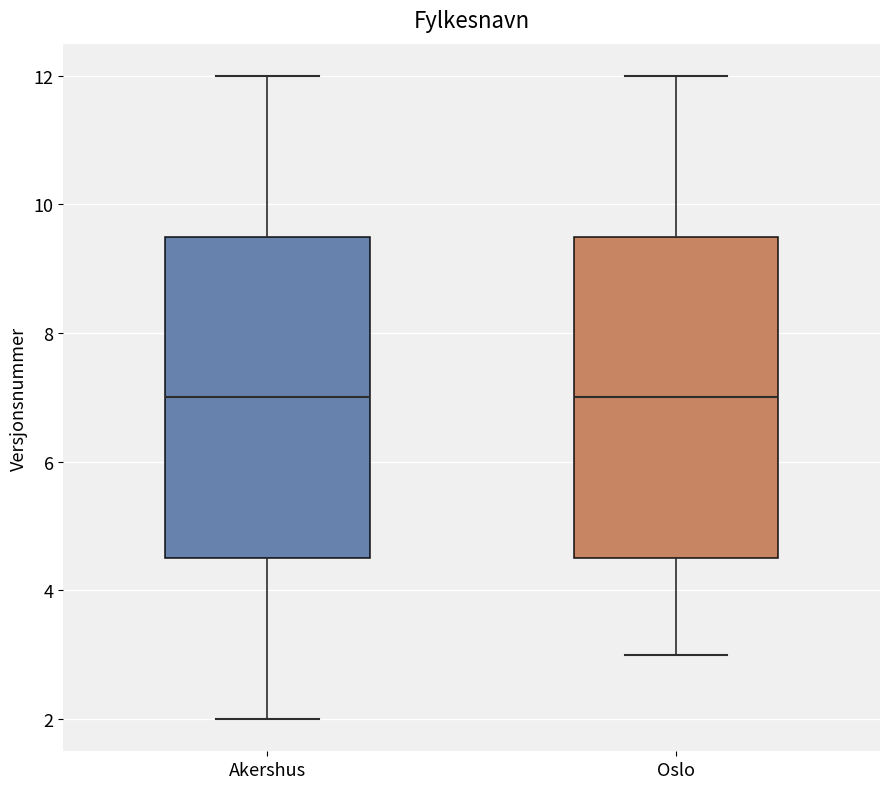

Reading left to right, transcribe this box plot: for each box, give where its median line is, the range the box spans, and where its two whiskers end, as read against the y-axis. The values are not printed on the chart, so give them approximately, as read against the axis.

Akershus: median 7.0, box 4.6 to 9.6, whiskers 2.0 to 12.0
Oslo: median 7.0, box 4.6 to 9.6, whiskers 3.0 to 12.0